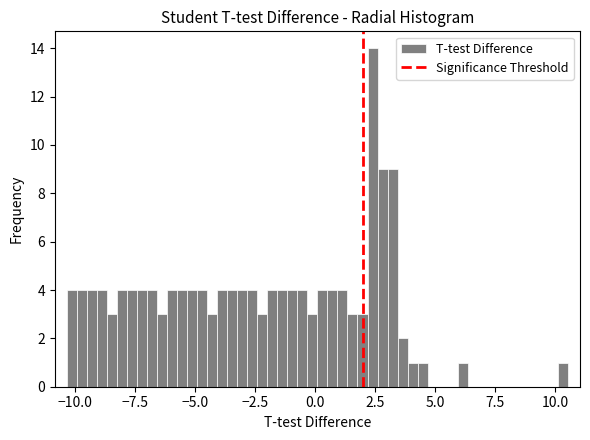

Read against the x-axis, roughly where is the centre of the tallest bar?

2.5